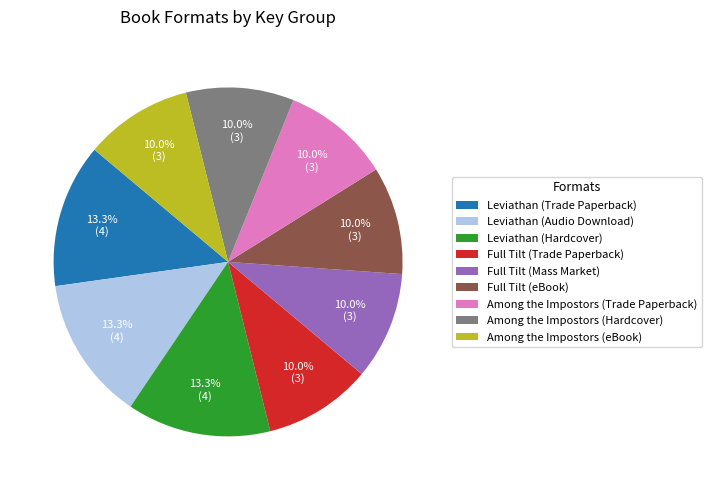

What percentage do Leviathan (Hardcover) and Full Tilt (eBook) together represent?

23.3%